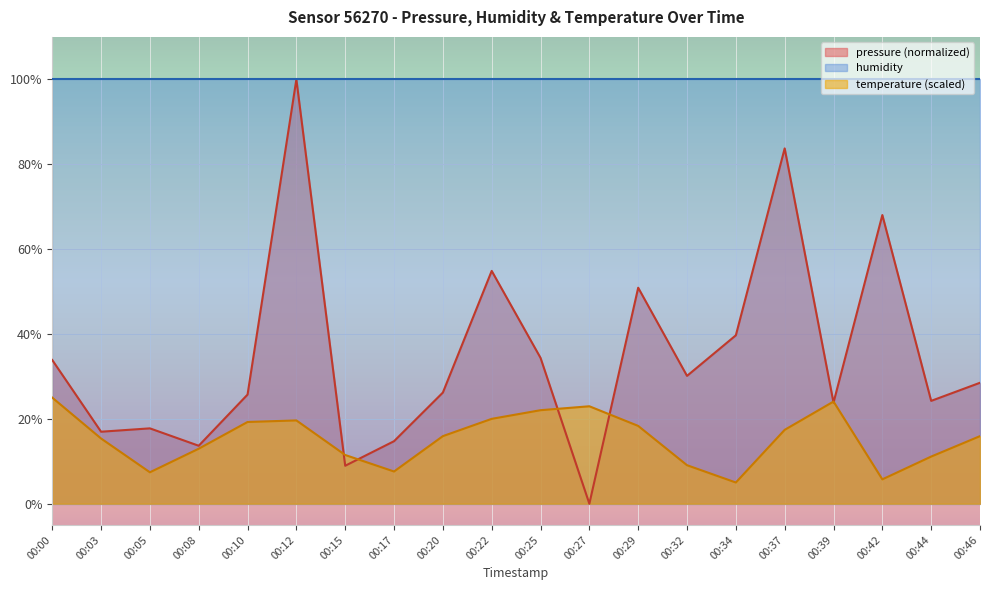

Which series has the largest range (max minus min)?

pressure (normalized)